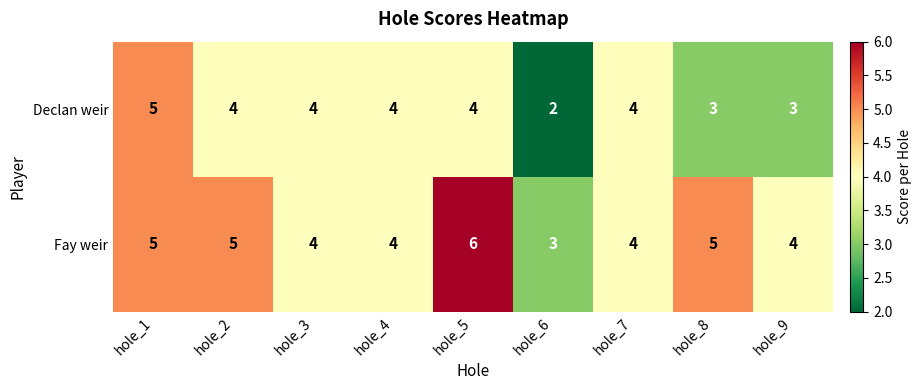

What is the maximum value shown in the chart?

6